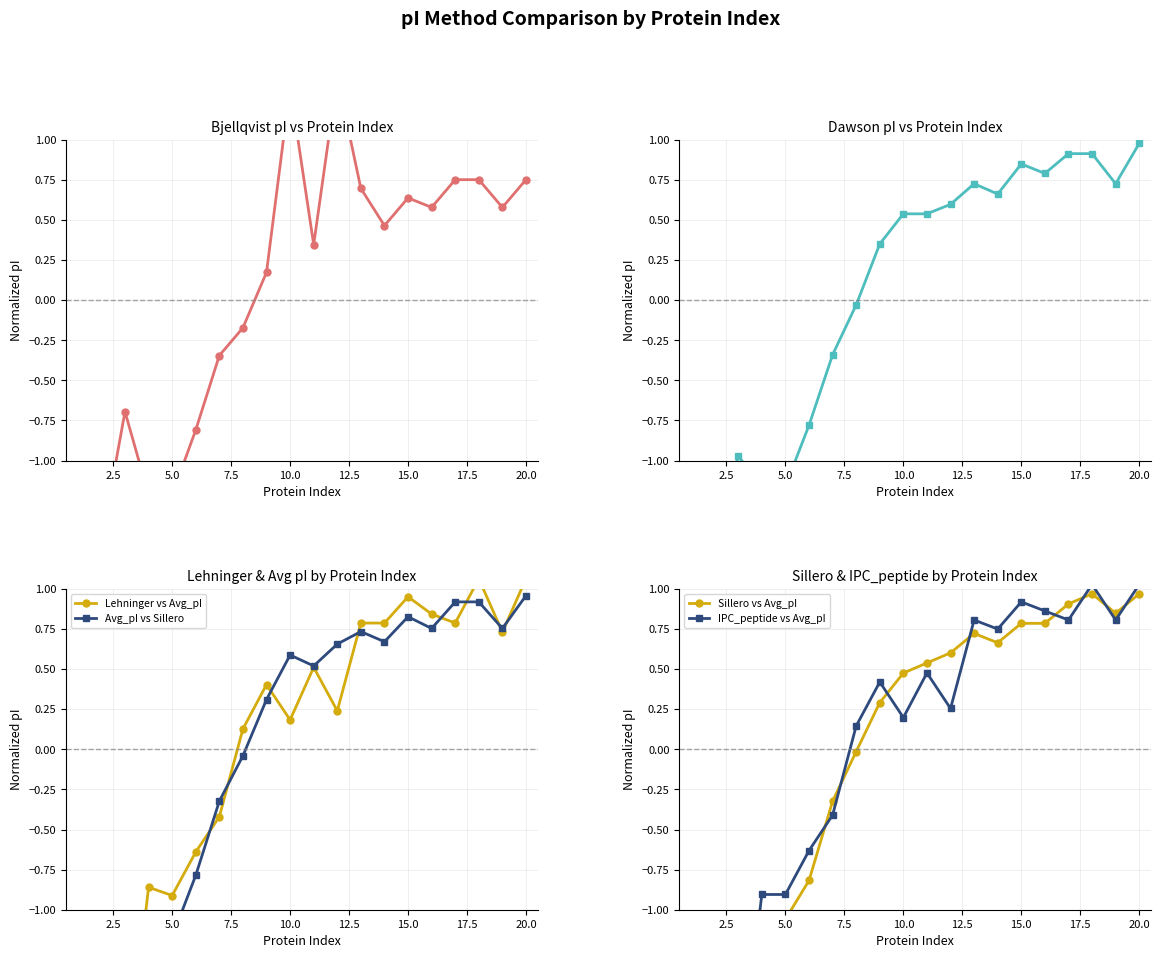

True or false: Avg_pI vs Sillero has more than 0 points higher than both neighbors.

True